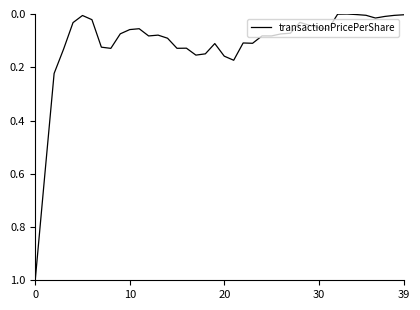

What is the difference between the maximum and minimum values?

1.0